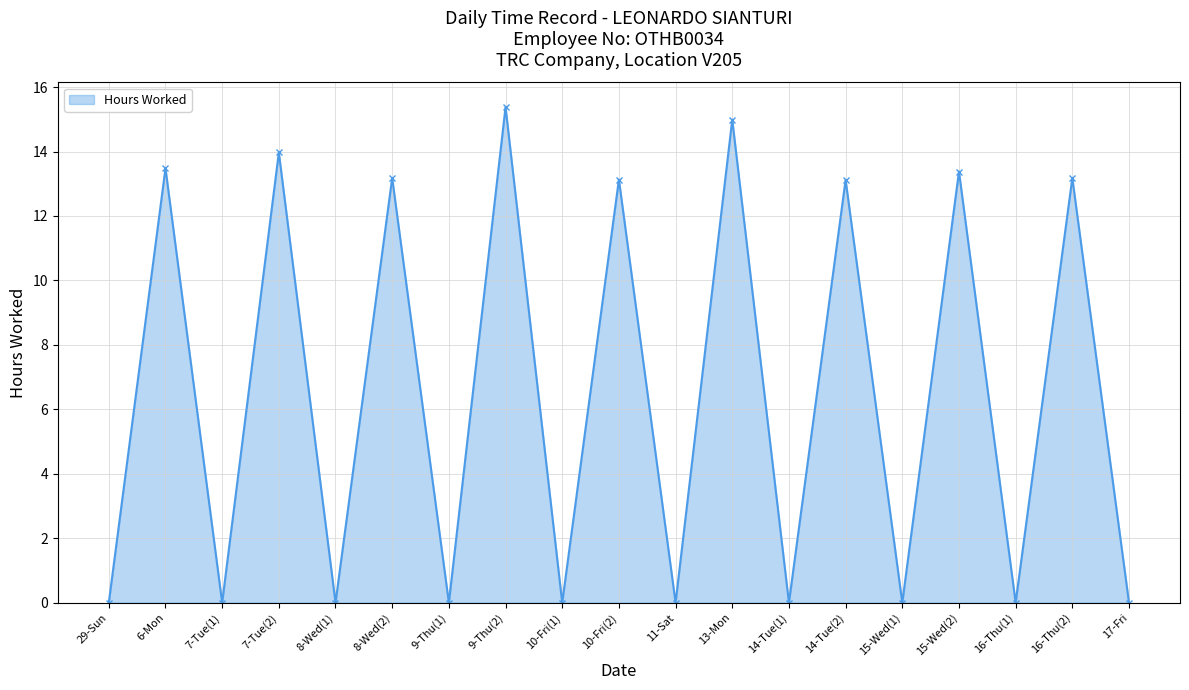

List the labels in order of value, smallest first.

29-Sun, 7-Tue(1), 8-Wed(1), 9-Thu(1), 10-Fri(1), 11-Sat, 14-Tue(1), 15-Wed(1), 16-Thu(1), 17-Fri, 14-Tue(2), 10-Fri(2), 8-Wed(2), 16-Thu(2), 15-Wed(2), 6-Mon, 7-Tue(2), 13-Mon, 9-Thu(2)